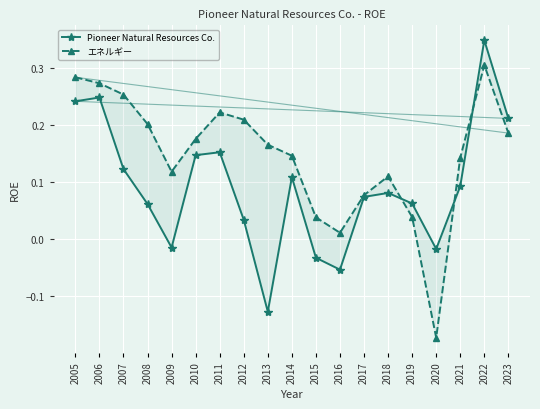

The エネルギー series shows 0.3 at 2006. True or false?

True